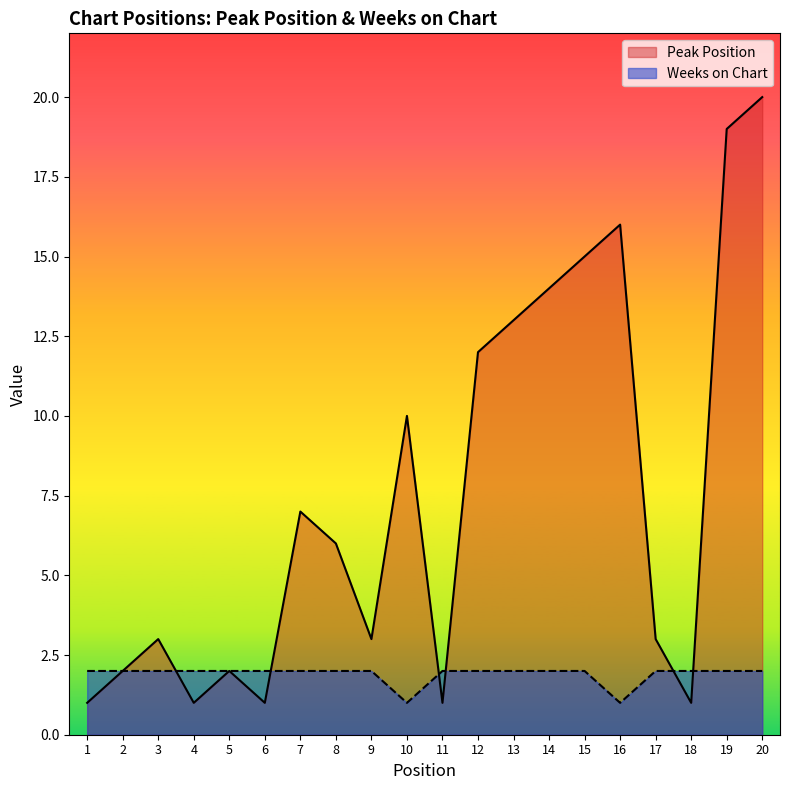

Where is Peak Position nearest to the value 10?

10